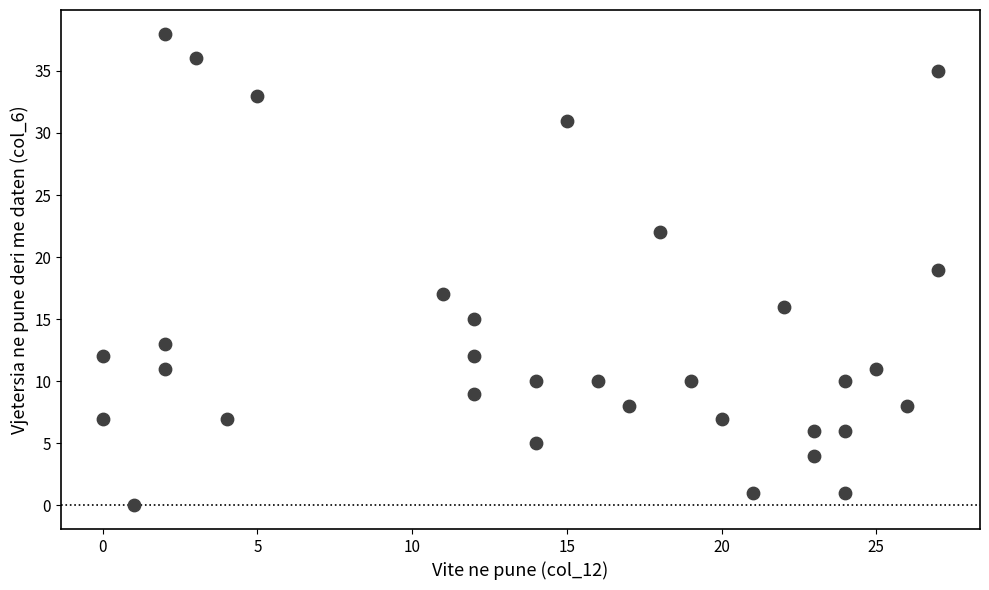

What is the range of X values (max minus min)?

27